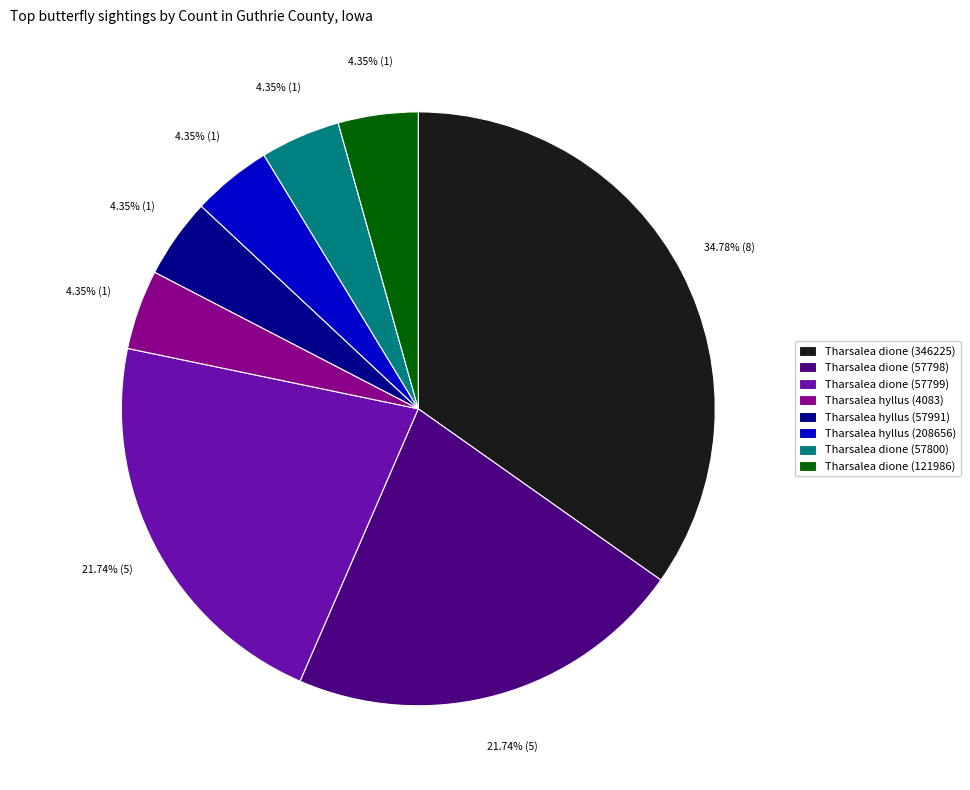

How many slices are in this pie chart?

8